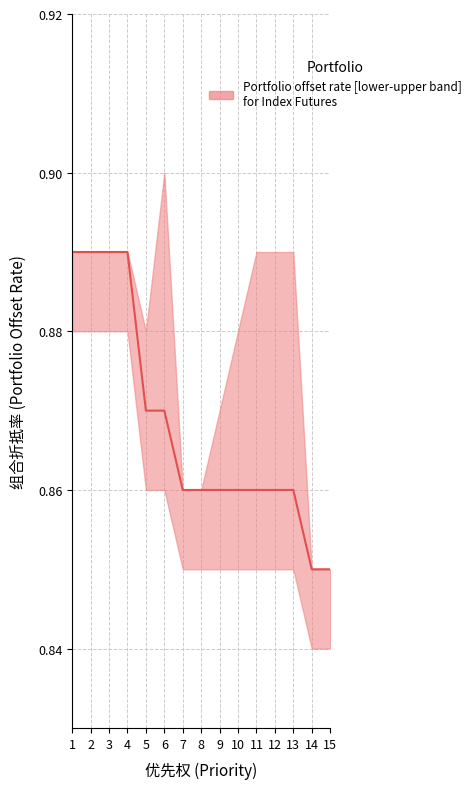

Reading left to right, what are all the values shown in this chart?

1=0.9	2=0.9	3=0.9	4=0.9	5=0.9	6=0.9	7=0.9	8=0.9	9=0.9	10=0.9	11=0.9	12=0.9	13=0.9	14=0.8	15=0.8